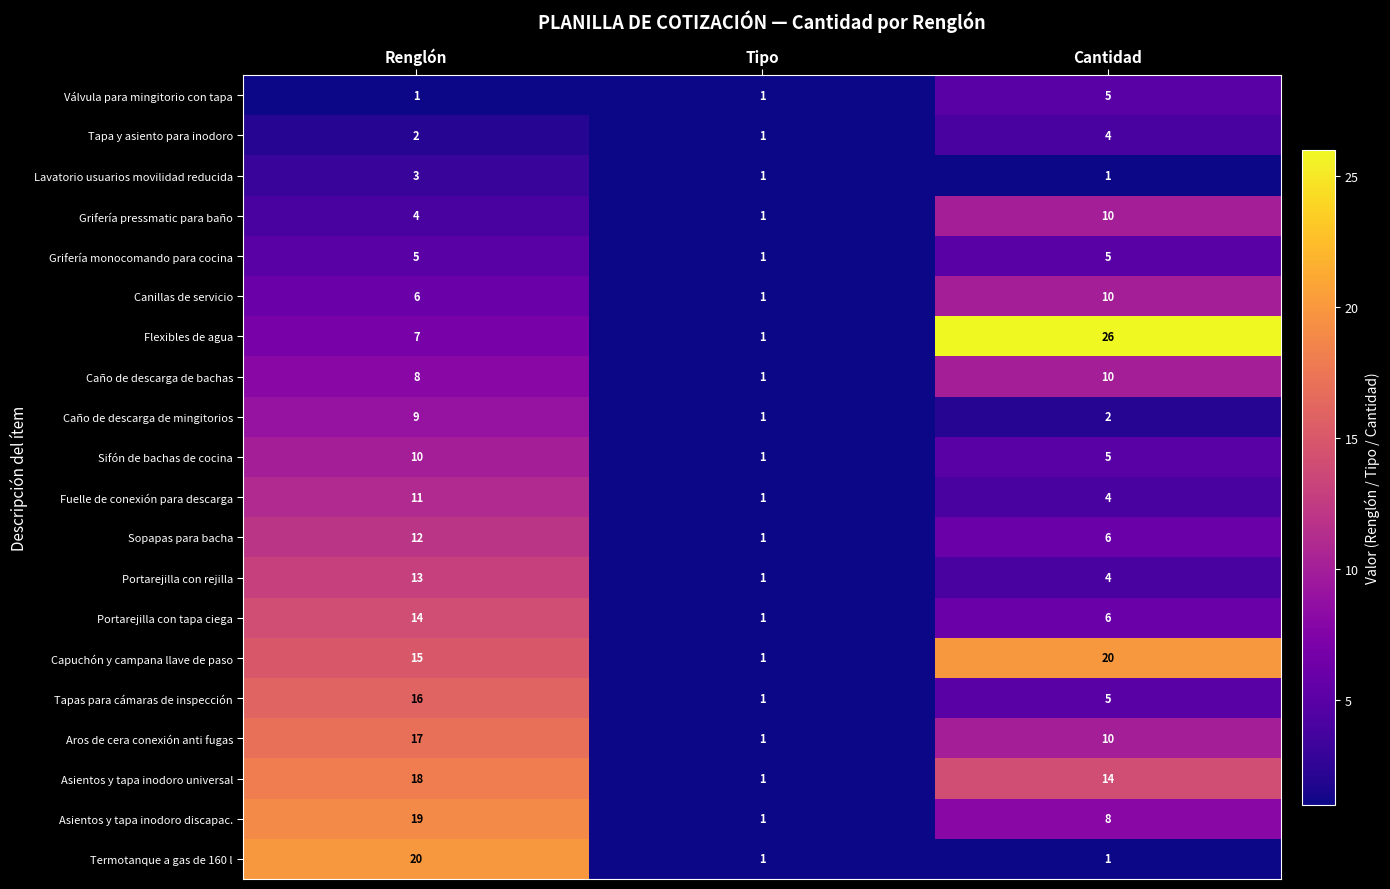

How many values in the Aros de cera conexión anti fugas series are below 10?

1